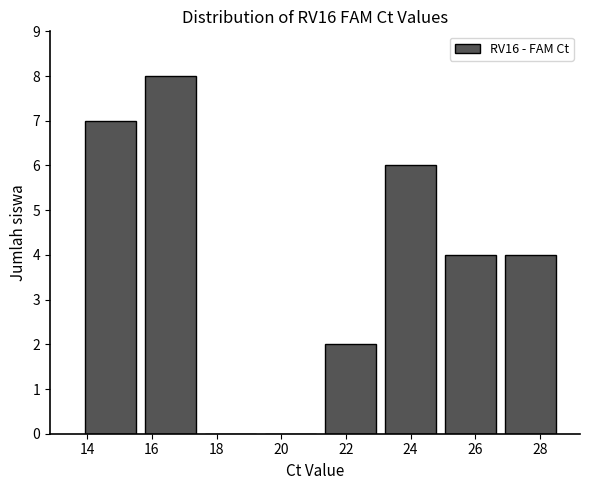

Reading left to right, list every bar in this chart as the range it spans on the x-axis followed by its height. Neither the bar edges nor the heights are printed on the chart, so give them approximately, as read against the axes.

13.8 to 15.6: 7
15.6 to 17.4: 8
17.4 to 19.4: 0
19.4 to 21.2: 0
21.2 to 23.0: 2
23.0 to 25.0: 6
25.0 to 26.8: 4
26.8 to 28.6: 4